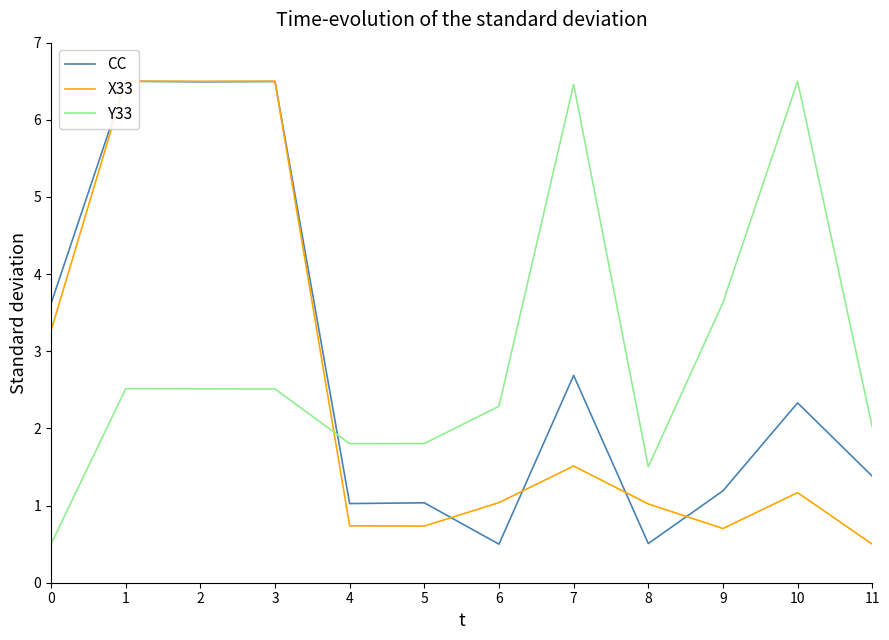

After their last crossing, which series has the higher values: X33 or Y33?

Y33